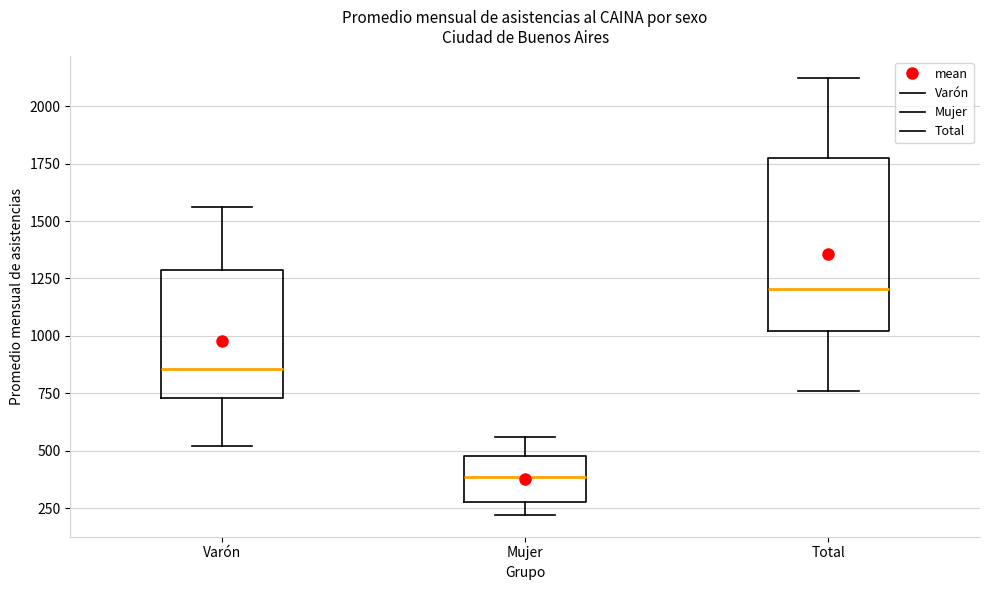

Reading left to right, read every box against the y-axis: the position of its median line, the range the box covers, and the ends of its whiskers. The values are not printed on the chart, so give them approximately, as read against the axis.

Varón: median 850, box 750 to 1300, whiskers 500 to 1550
Mujer: median 400, box 300 to 500, whiskers 200 to 550
Total: median 1200, box 1000 to 1750, whiskers 750 to 2100